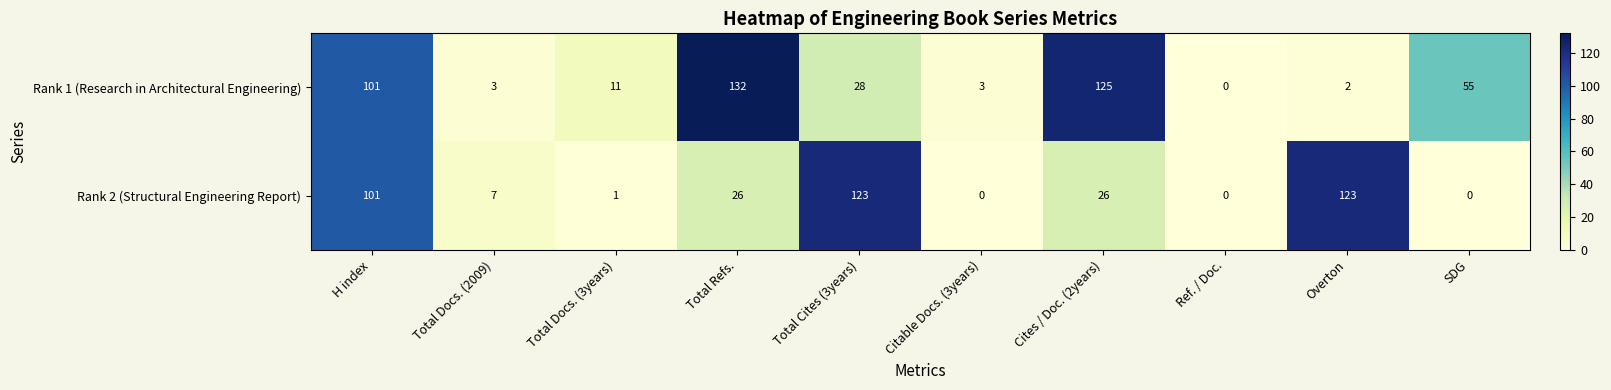

The value of Rank 1 (Research in Architectural Engineering) at Cites / Doc. (2years) is 125. True or false?

True